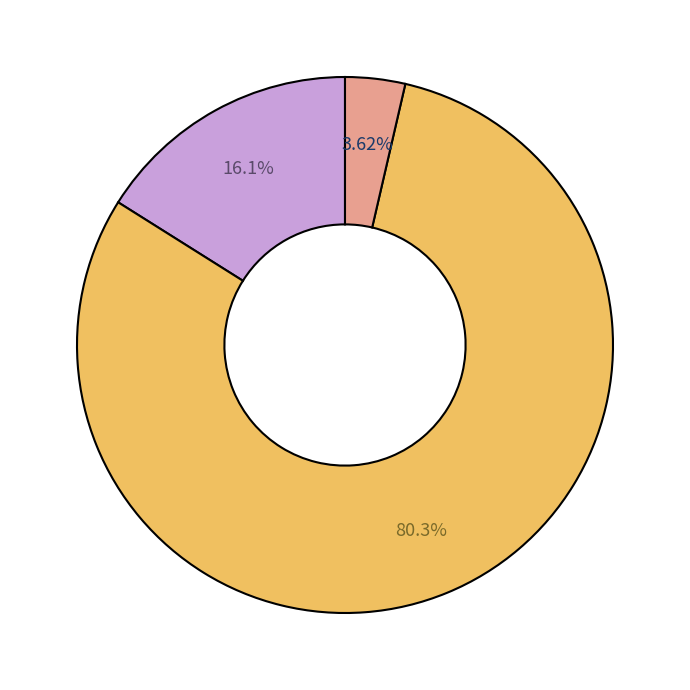

Does any single category account for the majority?

Yes